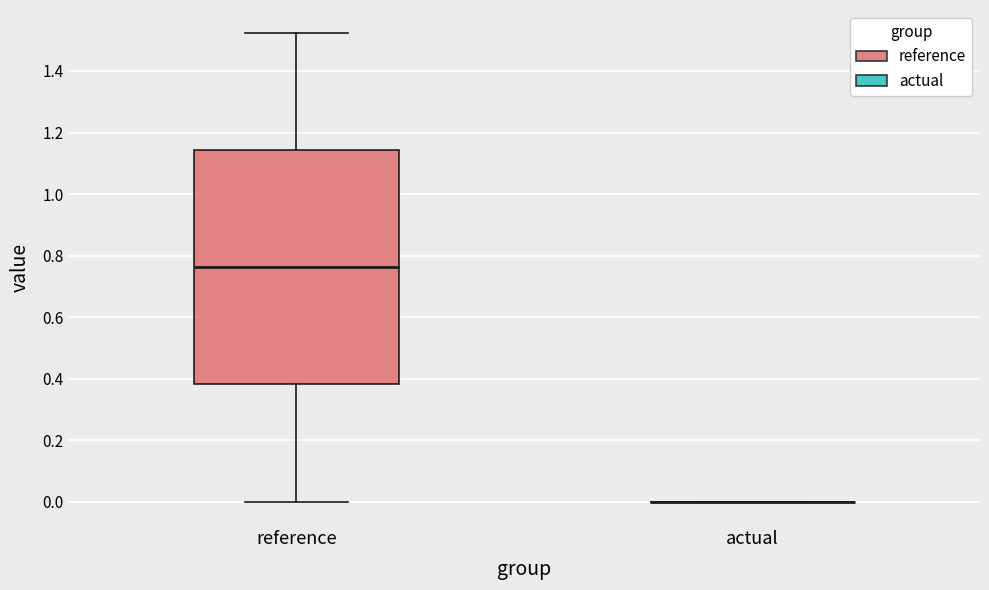

Reading left to right, transcribe this box plot: for each box, give where its median line is, the range the box spans, and where its two whiskers end, as read against the y-axis. The values are not printed on the chart, so give them approximately, as read against the axis.

reference: median 0.76, box 0.38 to 1.14, whiskers 0.00 to 1.52
actual: box collapsed to a line at 0.00, whiskers 0.00 to 0.00